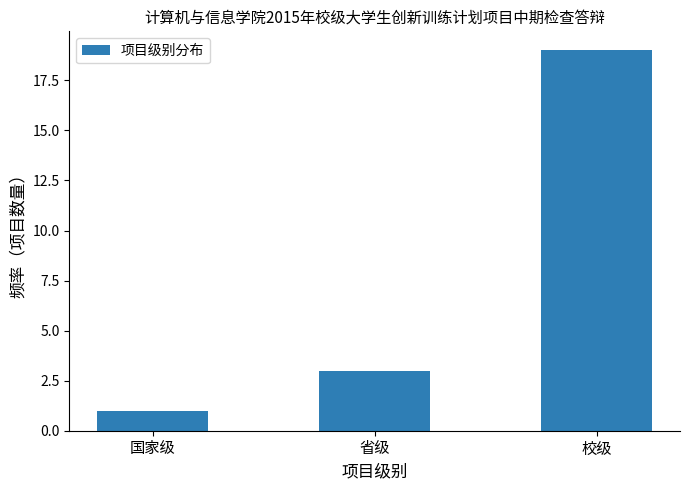

Are the bars grouped side by side (vs. stacked)?

No